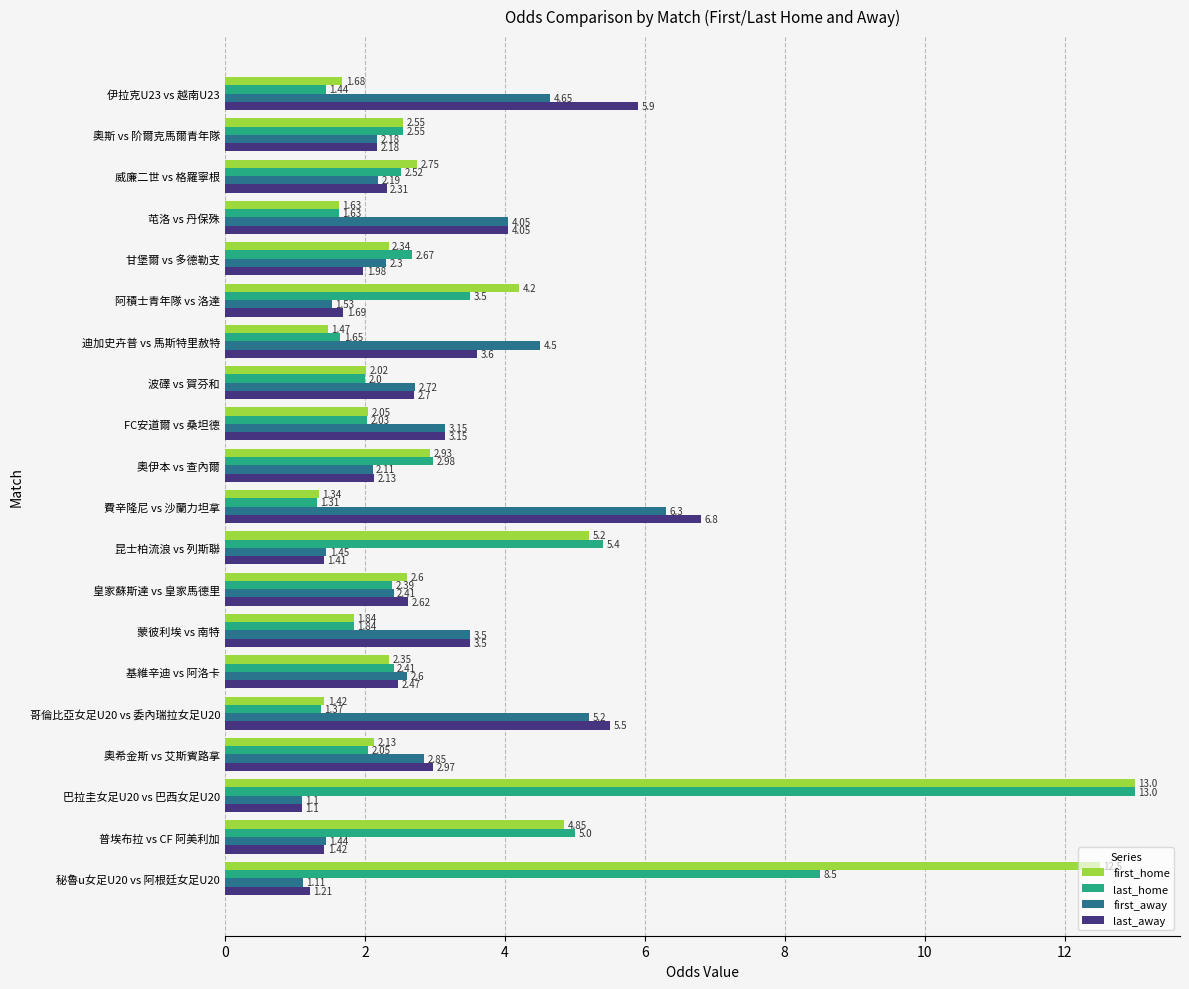

Which category has the lowest value in the first_home series?

費辛隆尼 vs 沙蘭力坦拿